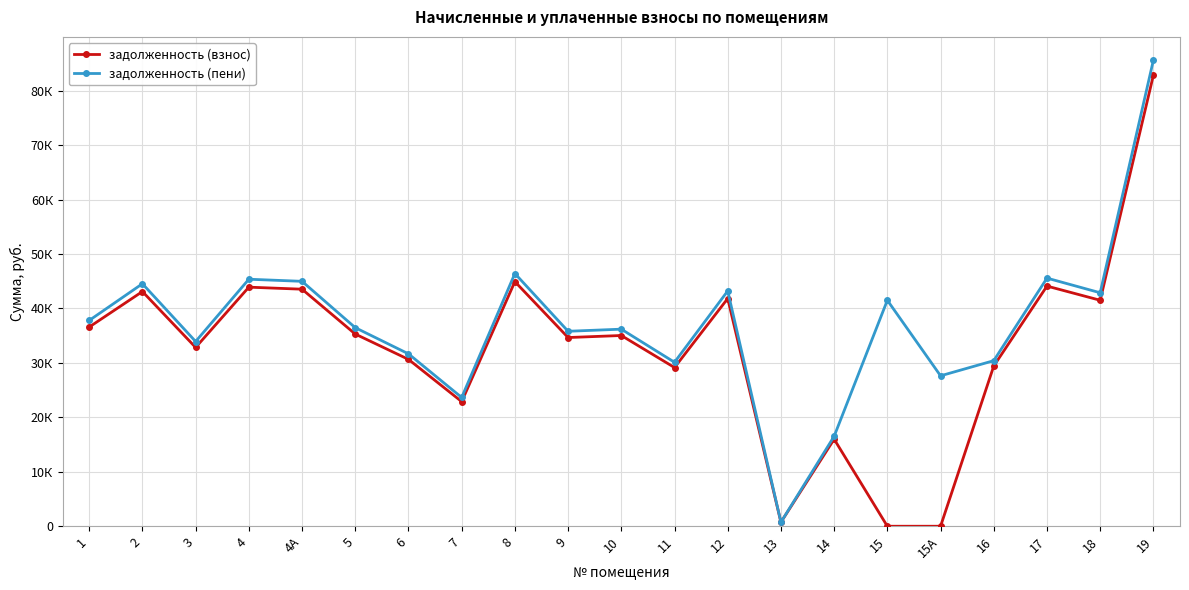

Where is the first local minimum for задолженность (пени)?

3